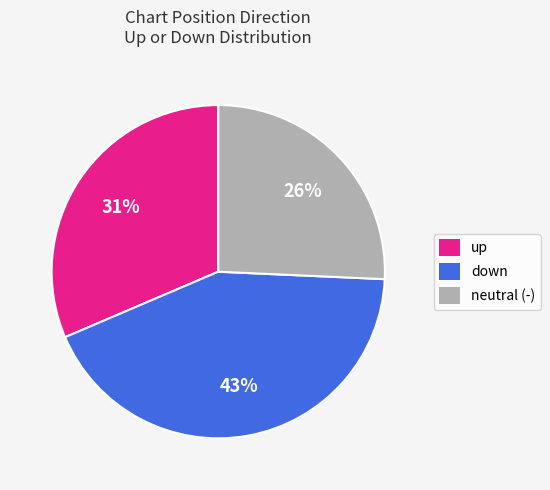

To the nearest percent, what is the combined percentage of up and down?

74%